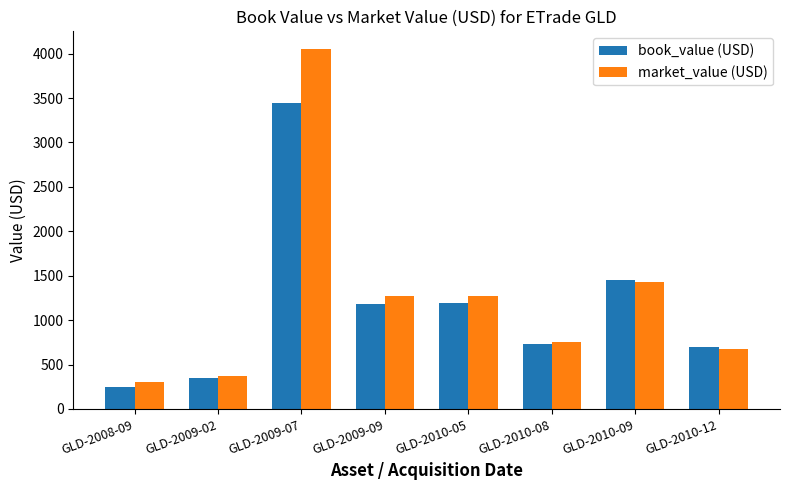

Which label corresponds to the smallest value in the chart?

GLD-2008-09